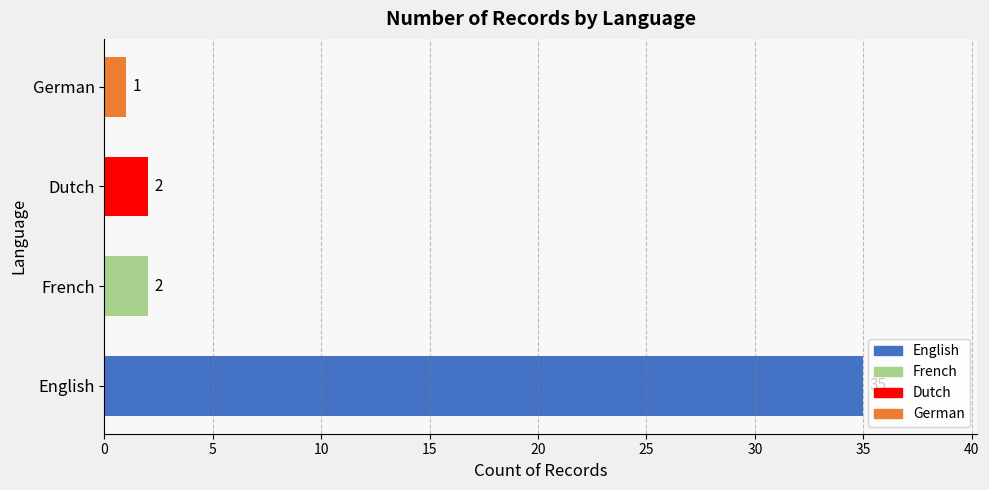

Reading bottom to top, transcribe all the data shown in this chart.

35	2	2	1